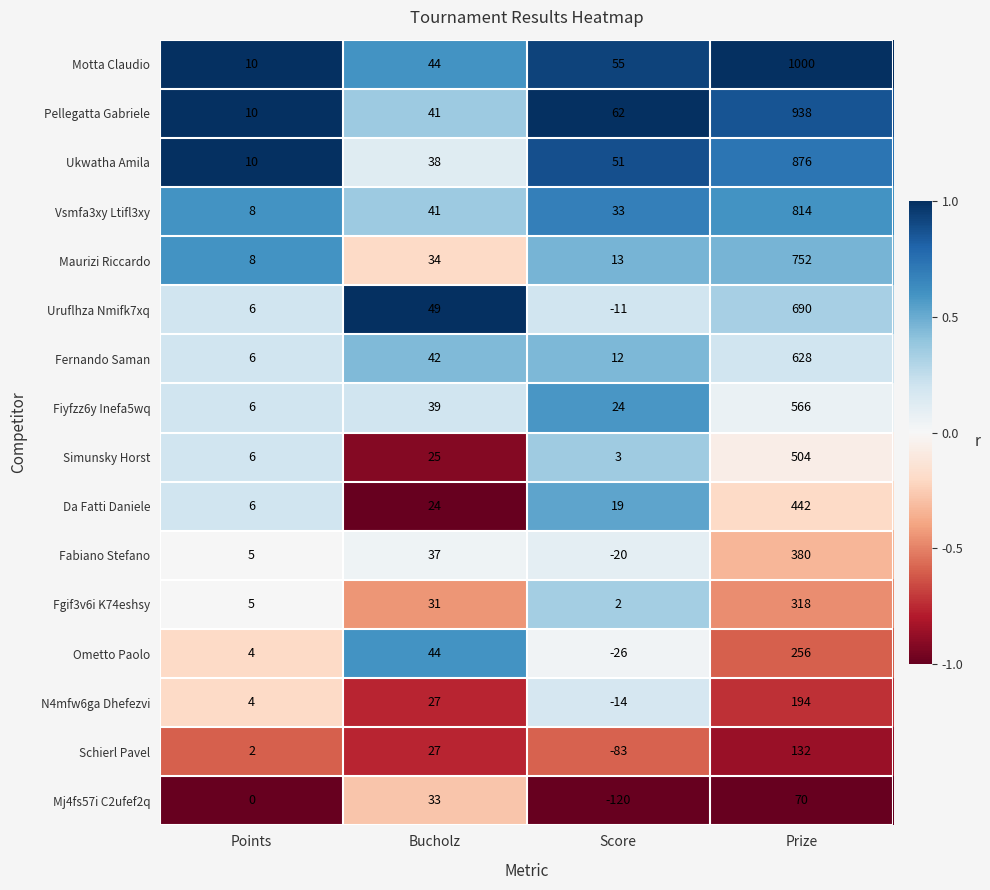

Read the Pellegatta Gabriele value at Score.

62